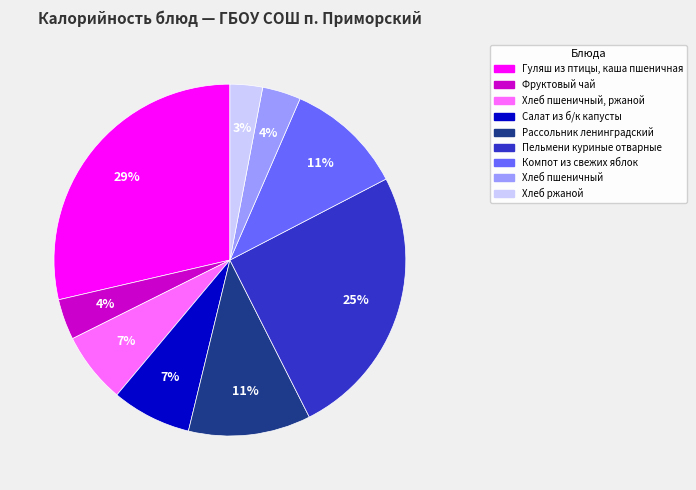

Count the number of slices in the pie.

9